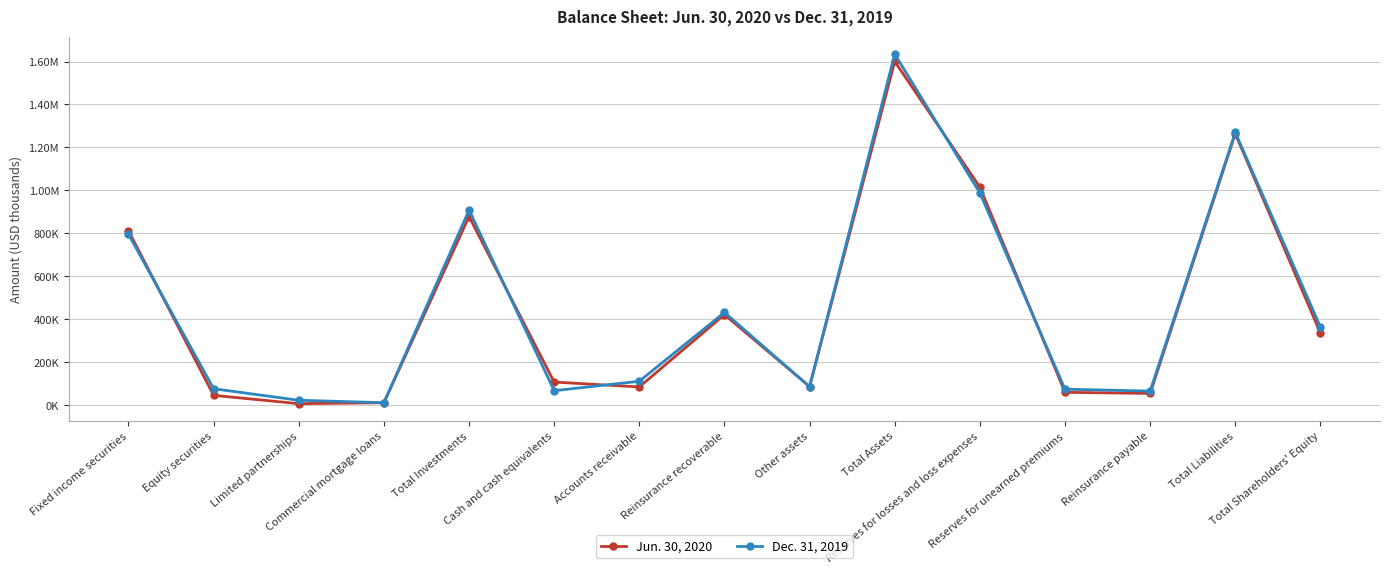

Does the chart have visible grid lines?

Yes